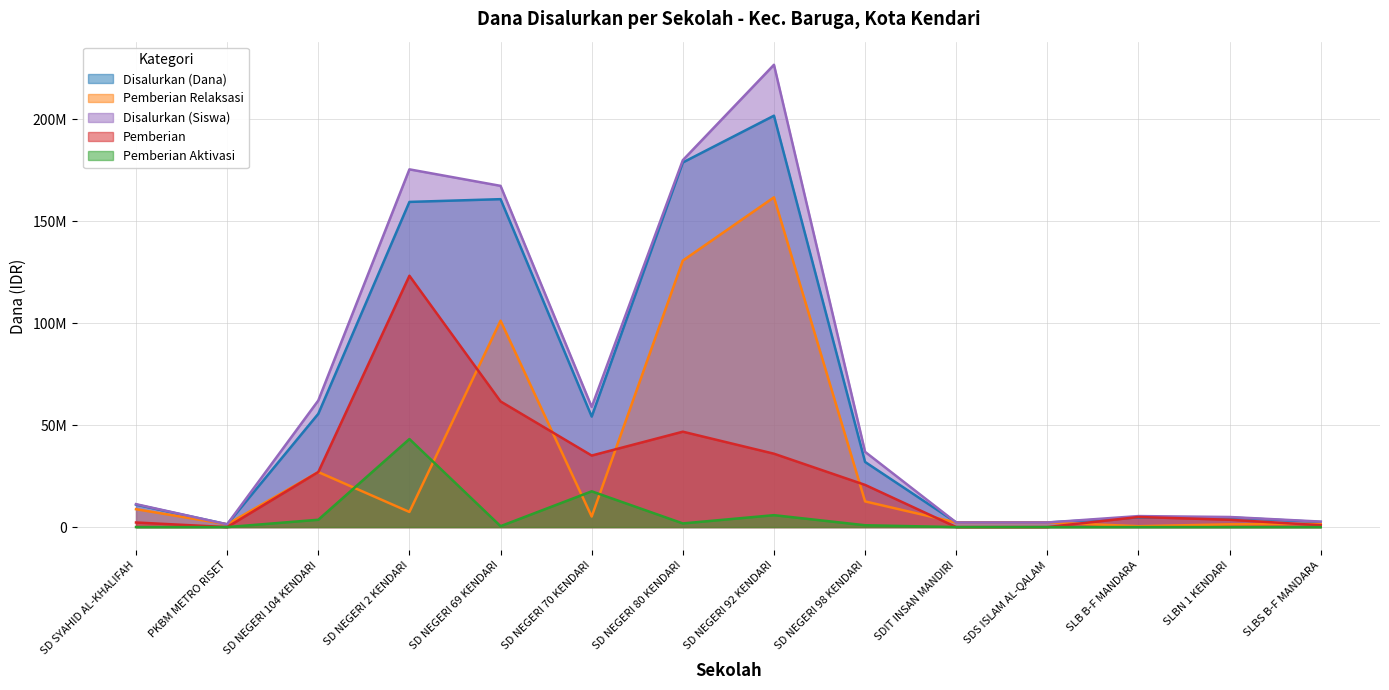

True or false: Pemberian Aktivasi and Pemberian intersect in this chart.

False